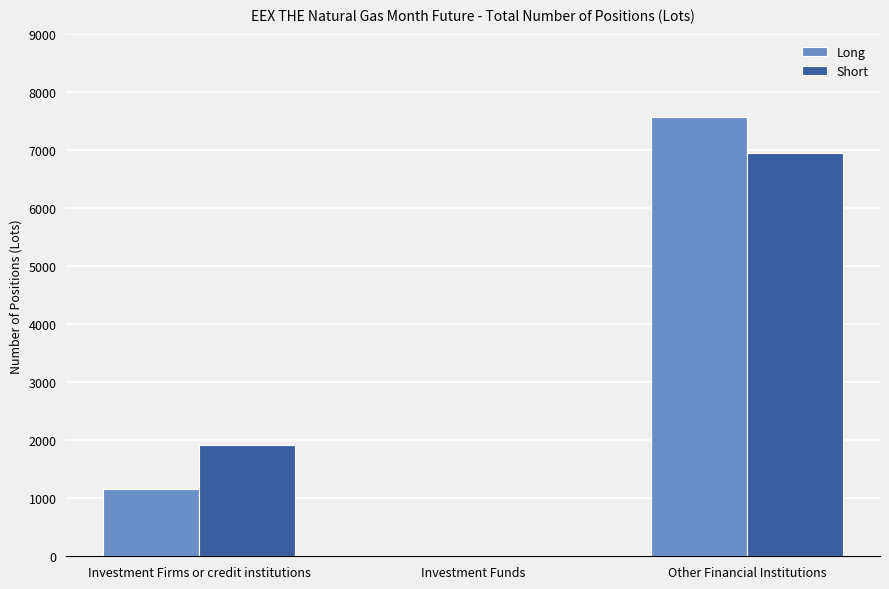

At which category is the sum across all series the highest?

Other Financial Institutions